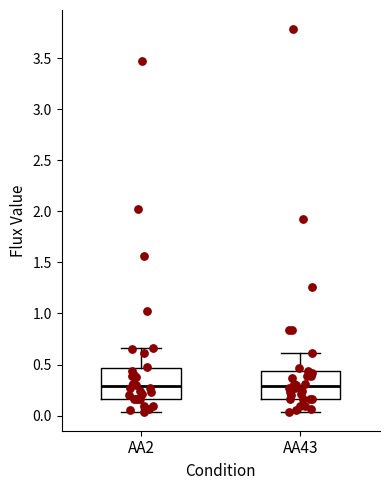

Where does the upper whisker of the box for AA43 end on the y-axis? The values are not printed on the chart, so give them approximately, as read against the axis.

0.60